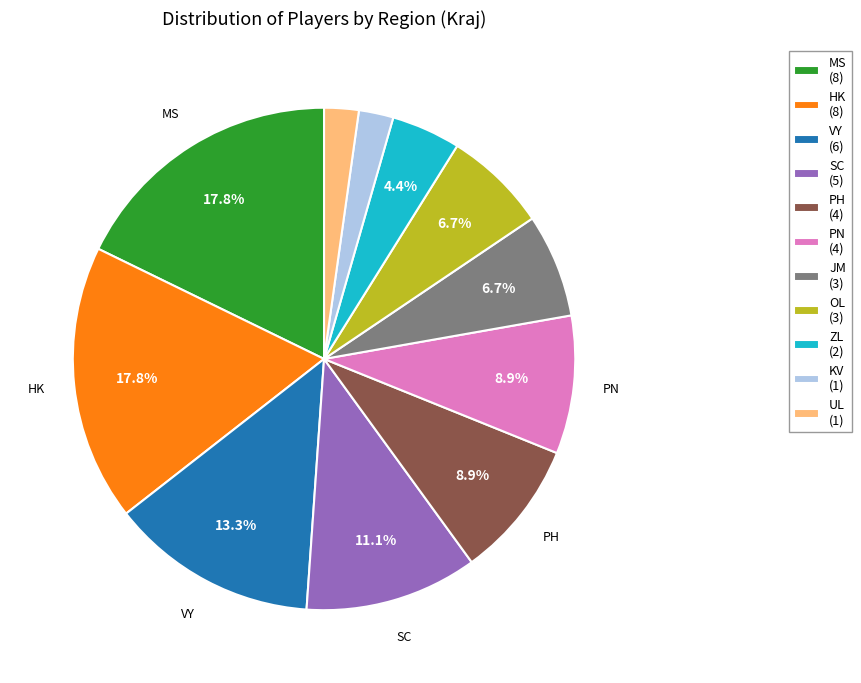

What is the ratio of the value at SC (5) to the value at ZL (2)?

2.5